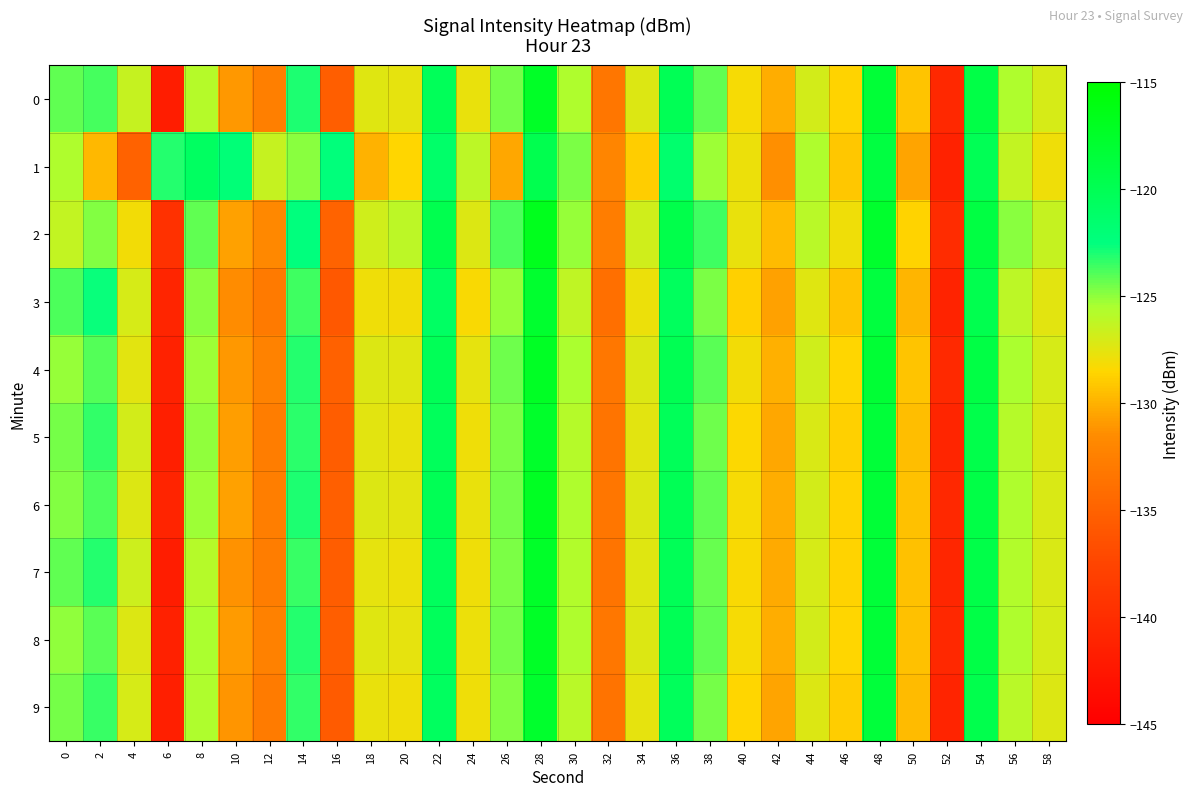

What is the spread (max minus min) of values at 50?

1.8